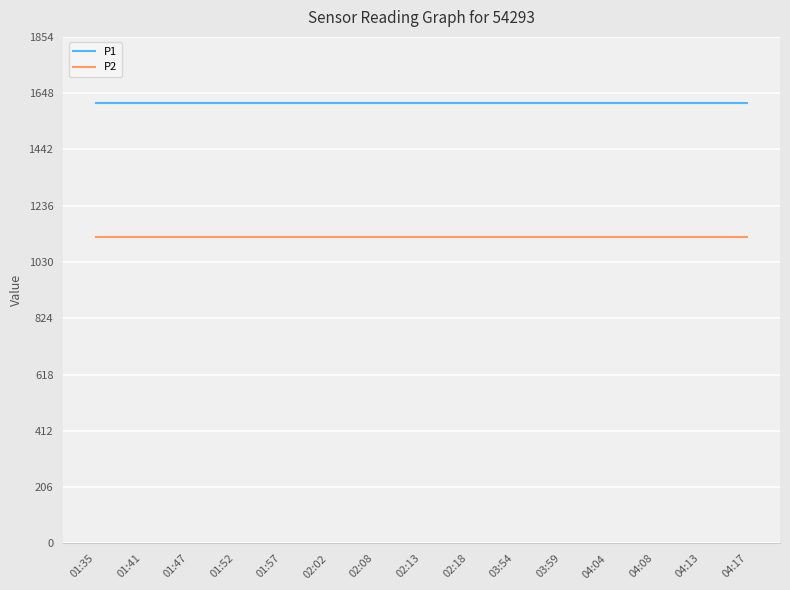

What position from the right is 02:08?

9